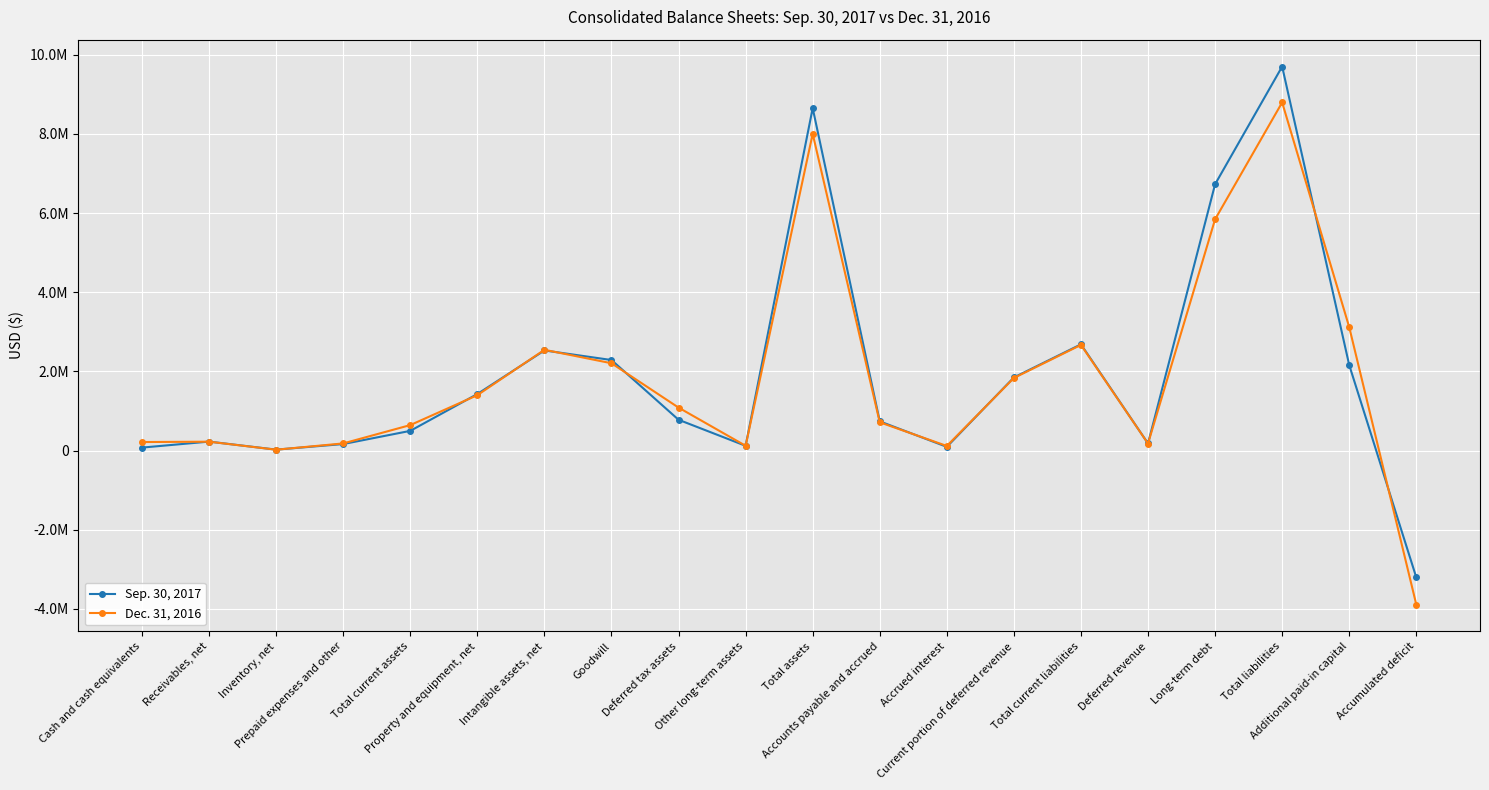

After their last crossing, which series has the higher values: Sep. 30, 2017 or Dec. 31, 2016?

Sep. 30, 2017